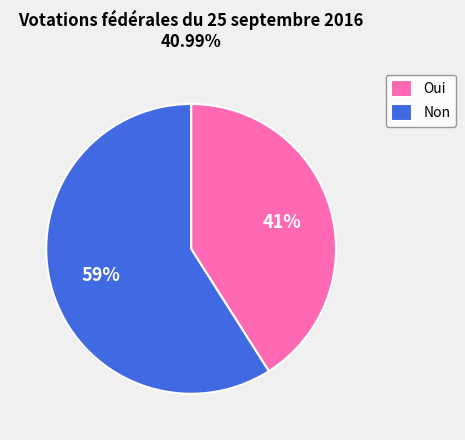

What percentage is the Non slice, to the nearest percent?

59%